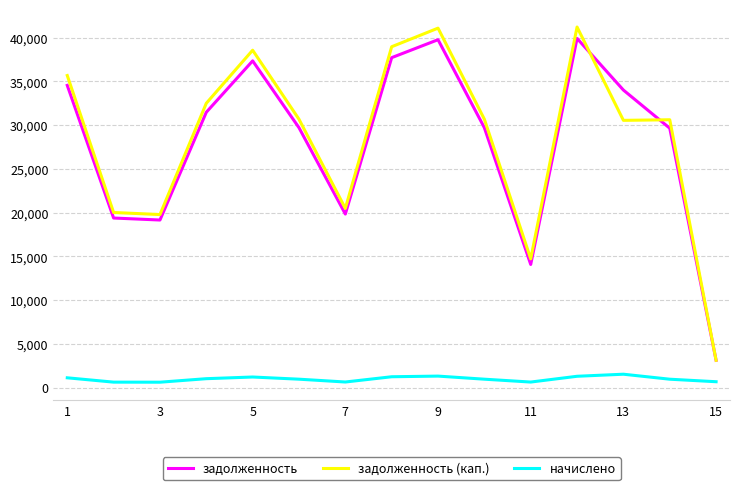

True or false: задолженность (кап.) has more than 2 points higher than both neighbors.

True